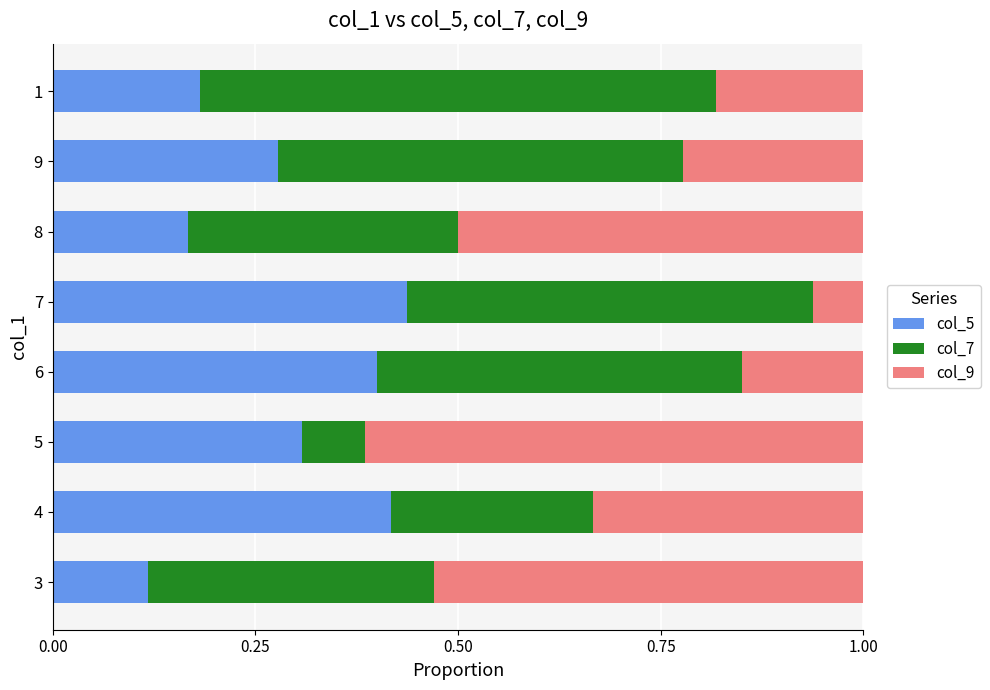

What is the total value across all series at 8?

1.0